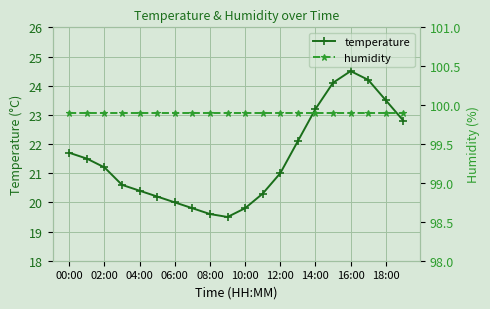

Which series has the largest total across all categories?

humidity